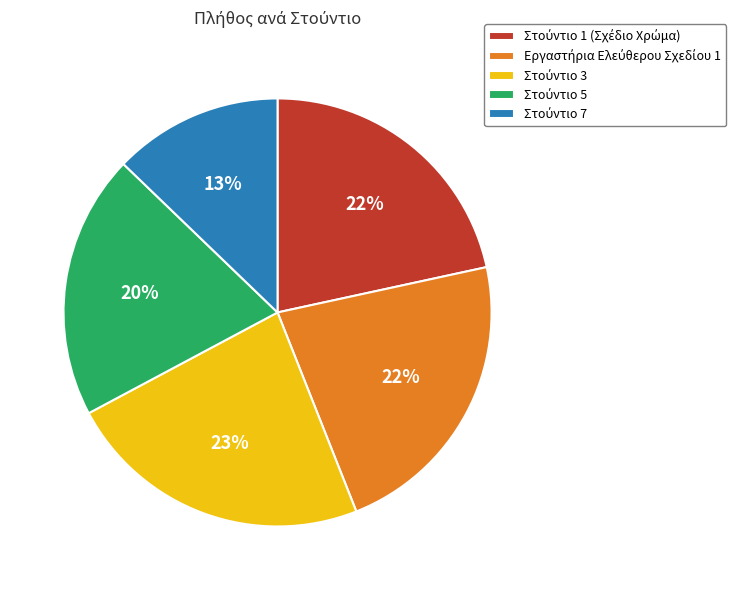

To the nearest percent, what is the difference between the largest and smallest slice percentages?

10%